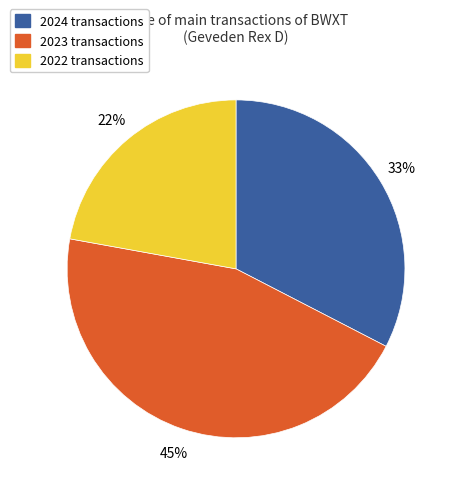

To the nearest percent, what is the difference between the largest and smallest slice percentages?

23%